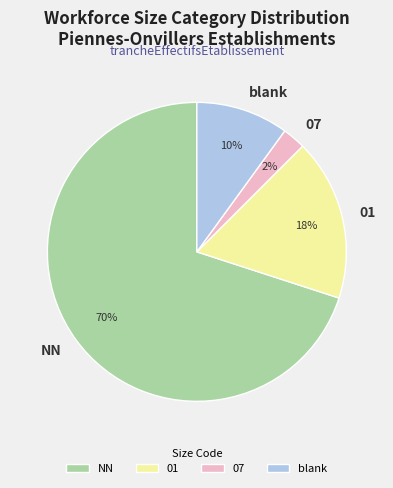

Do 07 and 01 together represent more than half of the pie?

No